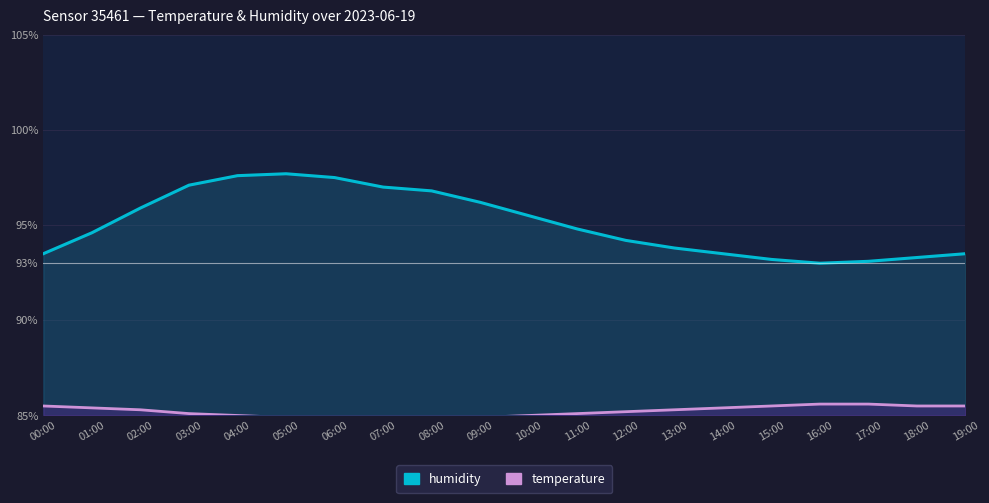

True or false: temperature and humidity cross at least once.

False